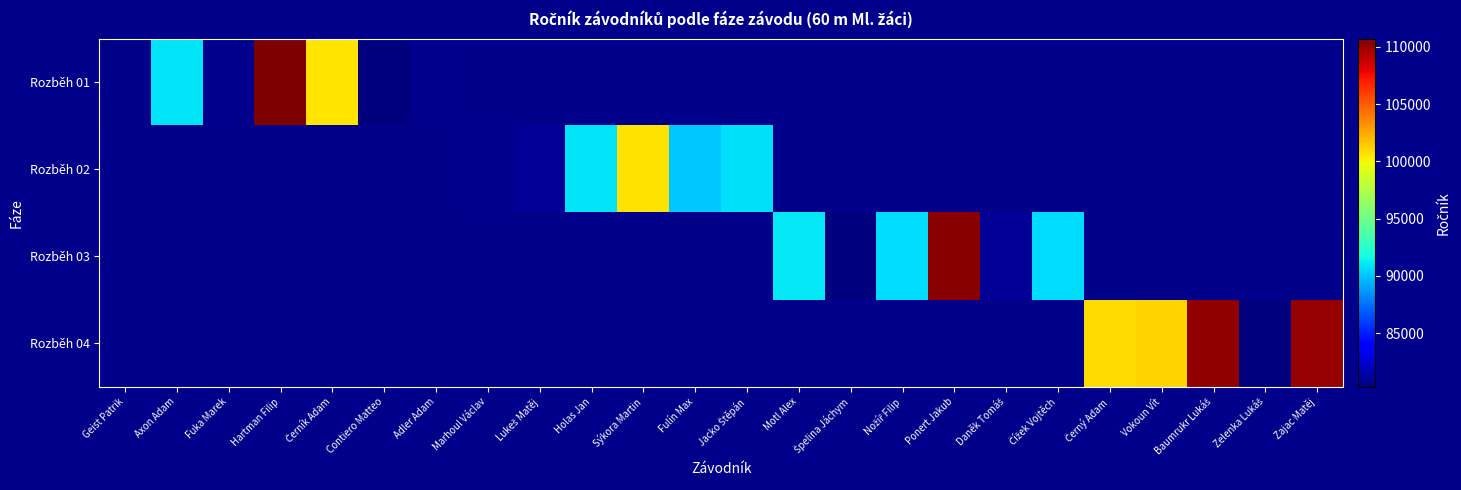

At which category does the chart reach its minimum across all series?

Špelina Jáchym